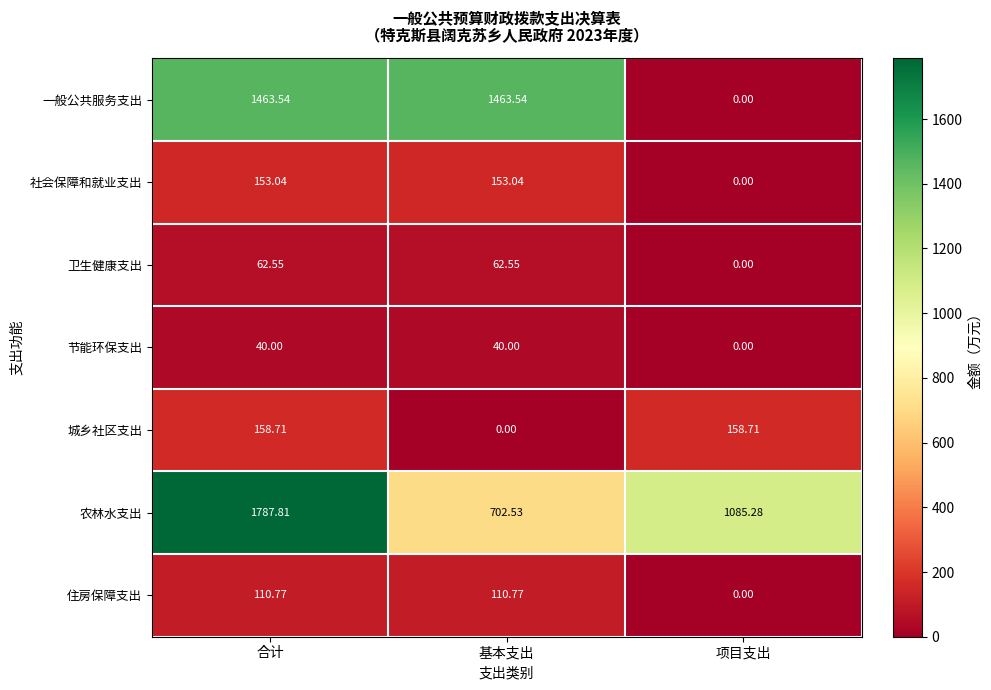

List the series in order of their peak value, lowest first.

节能环保支出, 卫生健康支出, 住房保障支出, 社会保障和就业支出, 城乡社区支出, 一般公共服务支出, 农林水支出